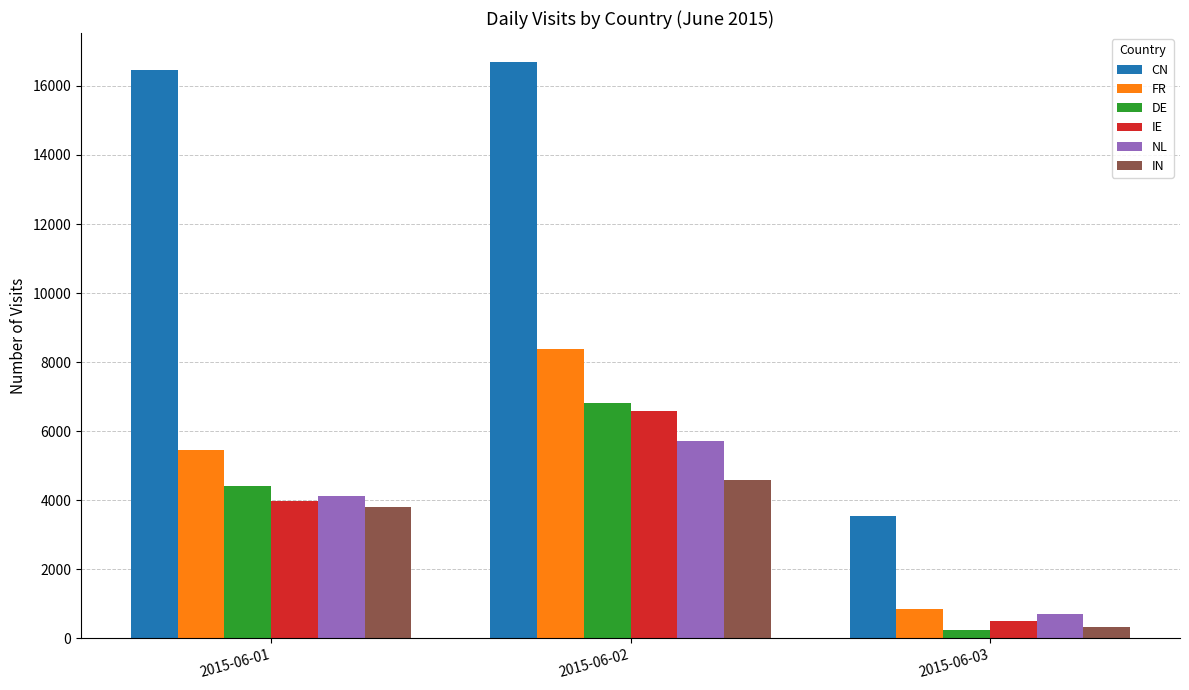

Reading left to right, list all the values displayed in this chart.

CN: 16470	16698	3552
FR: 5459	8386	833
DE: 4404	6817	230
IE: 3980	6585	511
NL: 4111	5722	688
IN: 3812	4579	323